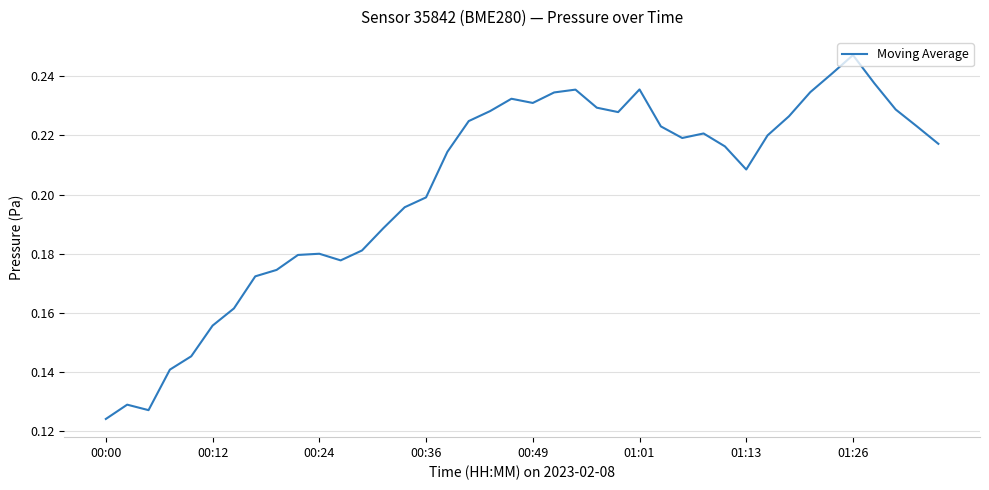

Which label corresponds to the largest value in the chart?

01:26